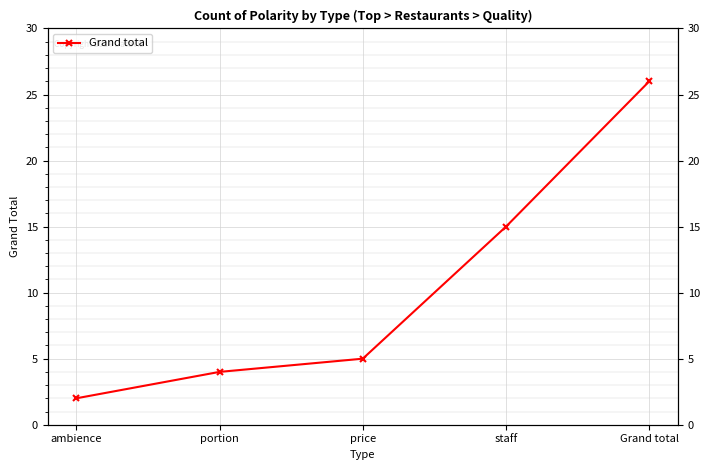

Which category has the highest value across all series?

Grand total